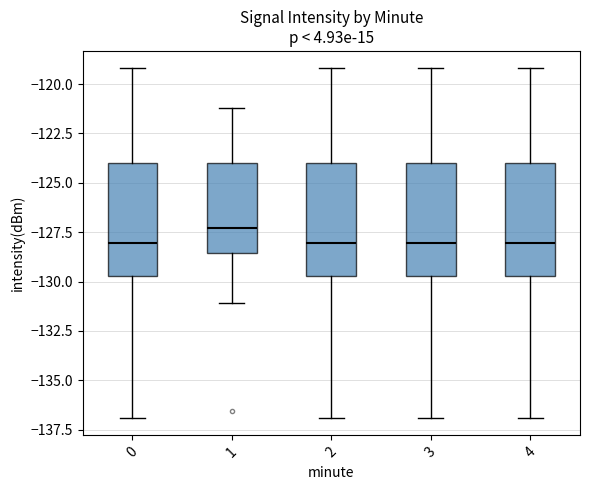

Where is the upper edge of the box at x = 3 on the y-axis? The values are not printed on the chart, so give them approximately, as read against the axis.

-124.0